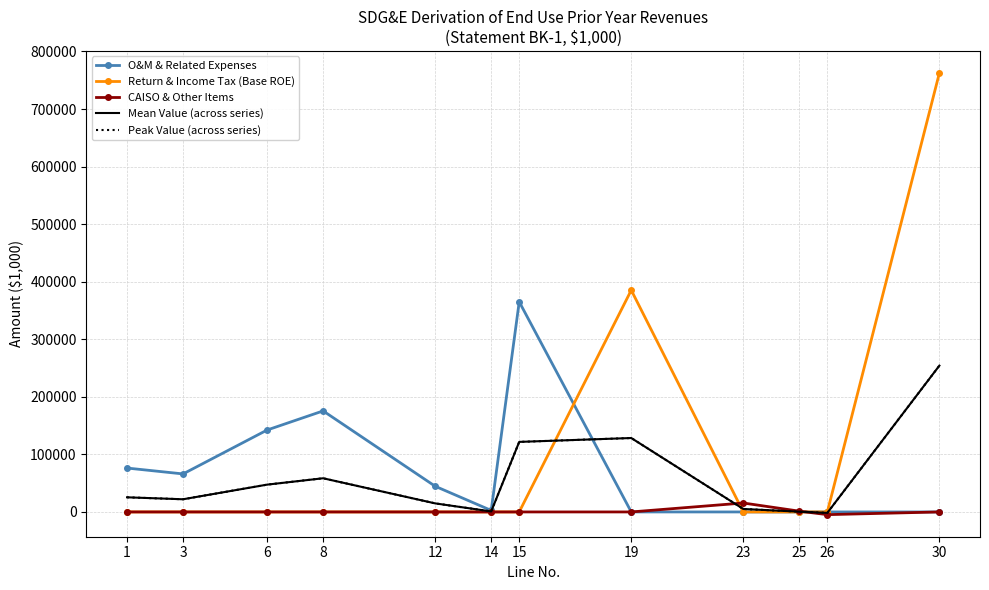

Which series changed the most between 8 and 30?

Return & Income Tax (Base ROE)